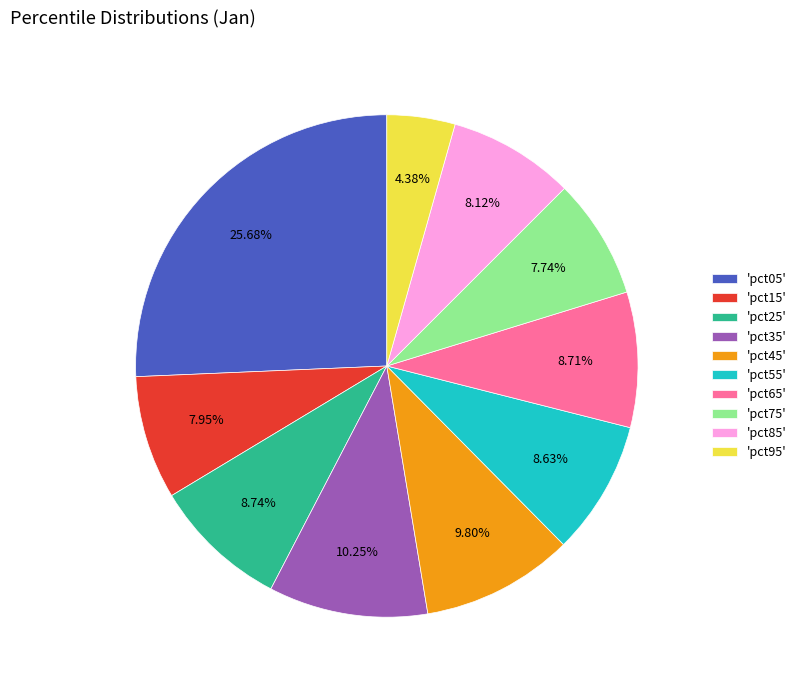

Does 'pct15' account for over 50% of the chart?

No